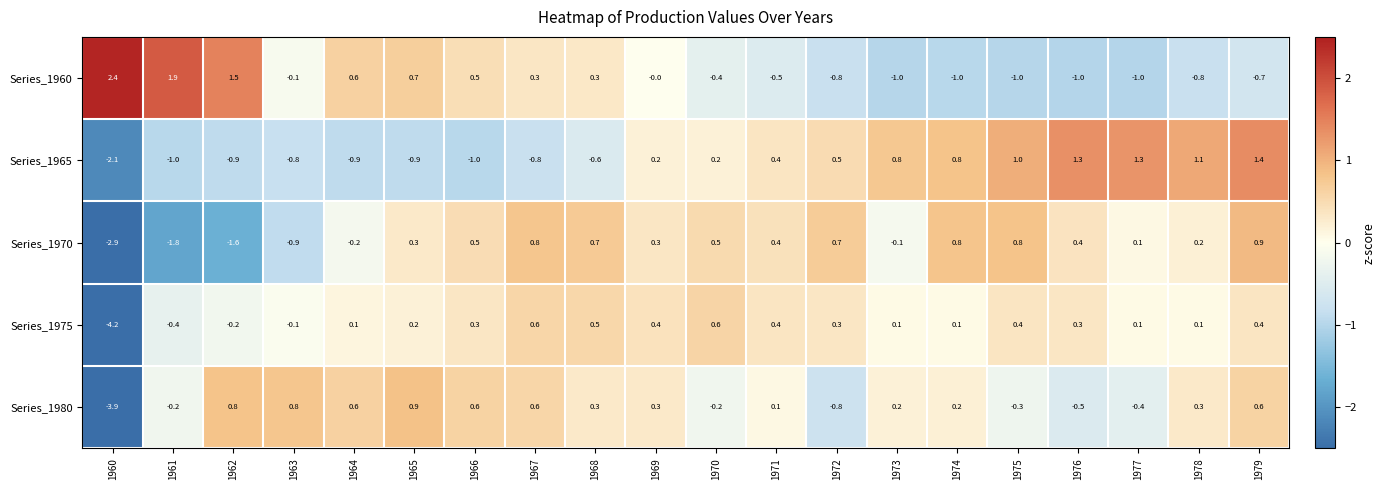

What is the difference between the highest and lowest values at 1962?

3.1